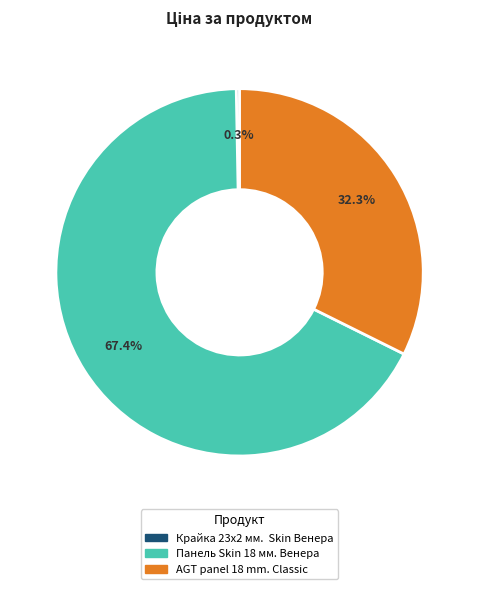

True or false: Панель Skin 18 мм. Венера accounts for 56% of the total.

False